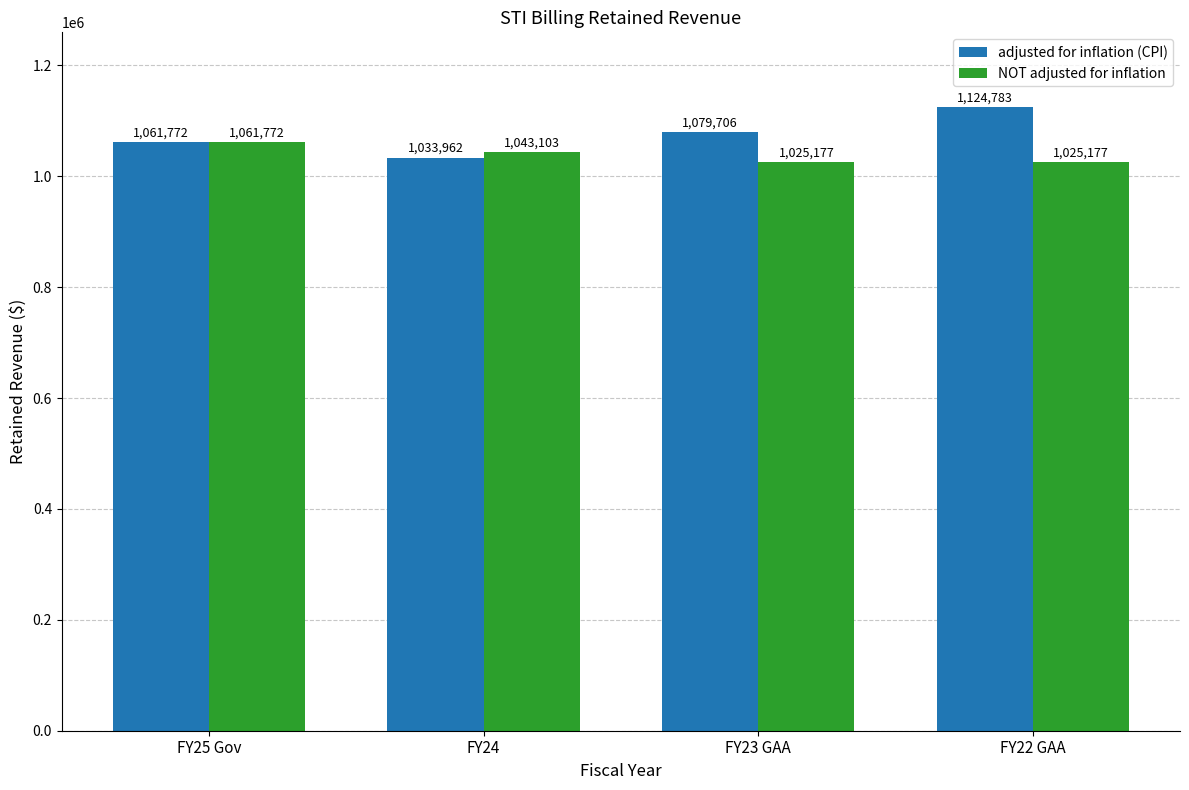

What is the difference between the highest and lowest values at FY22 GAA?

99606